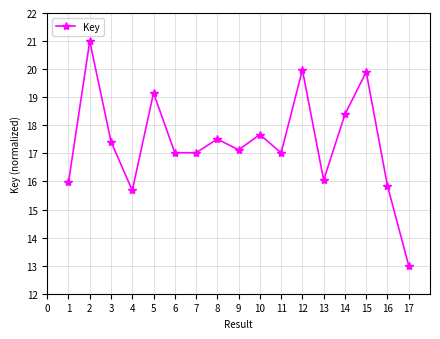

Reading left to right, extract all data points from this chart.

1=16.0	2=21.0	3=17.4	4=15.7	5=19.2	6=17.0	7=17.0	8=17.5	9=17.1	10=17.7	11=17.0	12=20.0	13=16.0	14=18.4	15=19.9	16=15.8	17=13.0